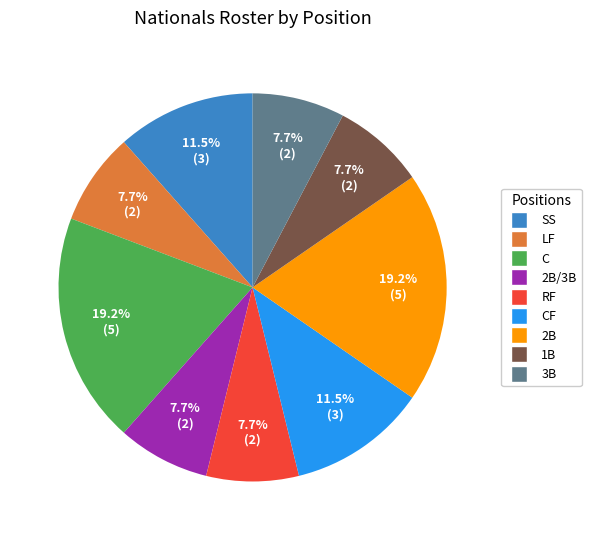

What percentage do 3B and CF together represent?

19.2%